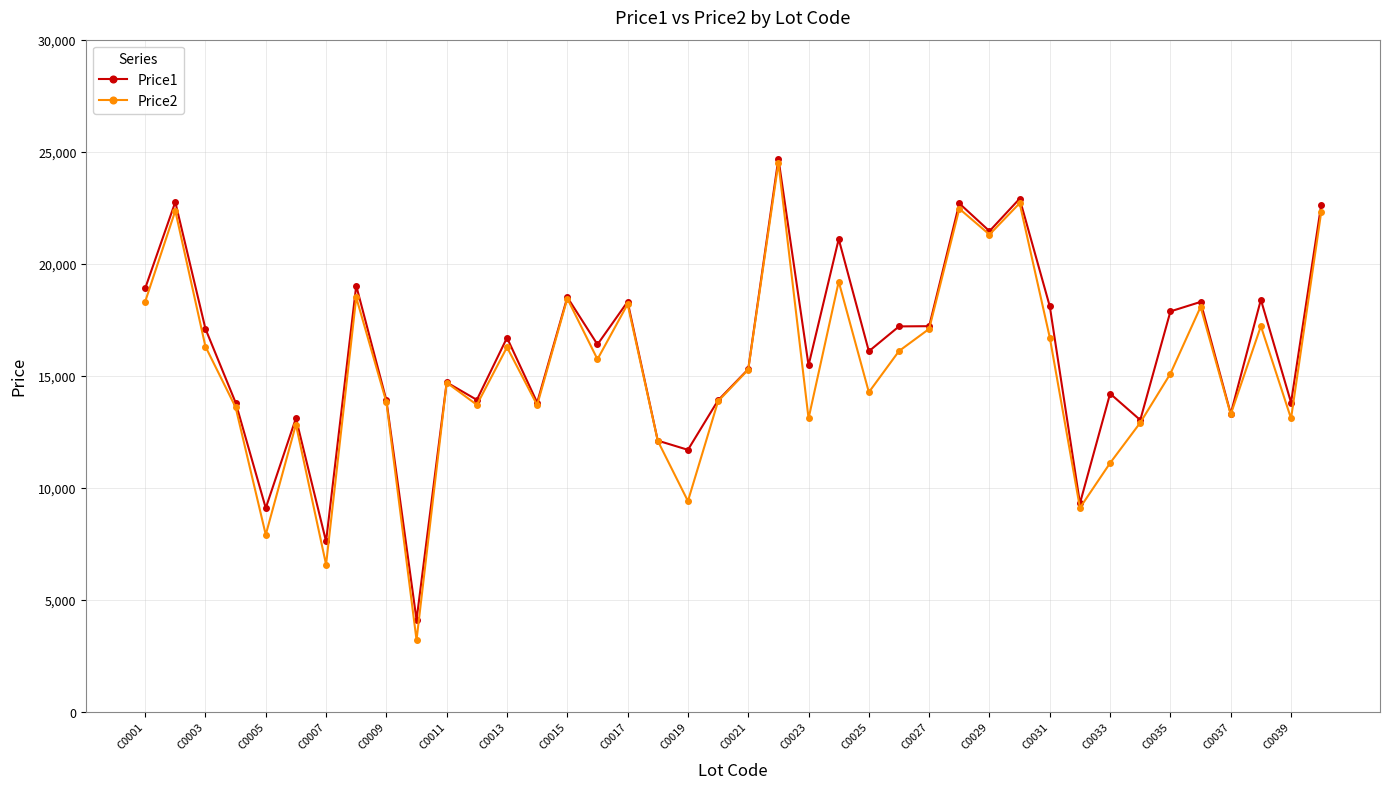

True or false: Price1 has more than 1 interior local peaks.

True